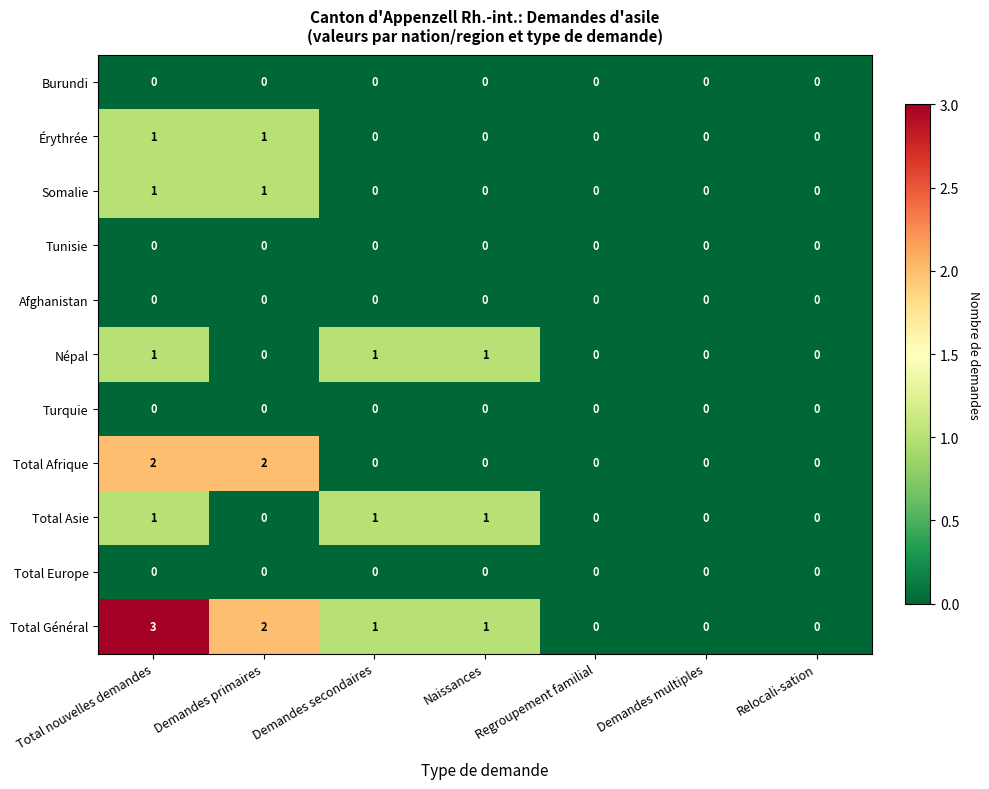

The Total Europe series shows 0 at Total nouvelles demandes. True or false?

True